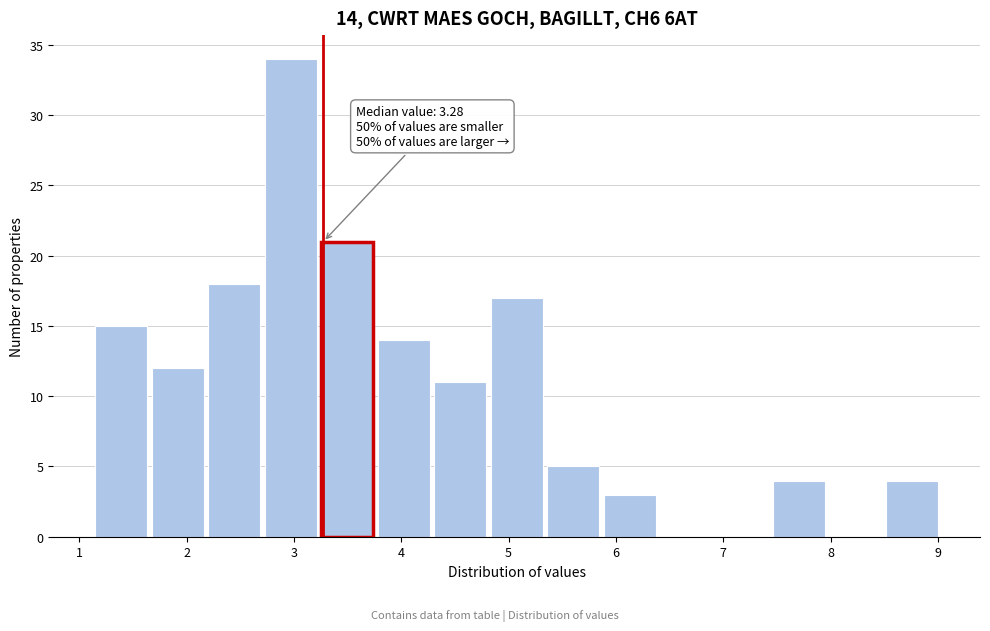

Over which range of the x-axis is the bar tallest?

2.7 to 3.2